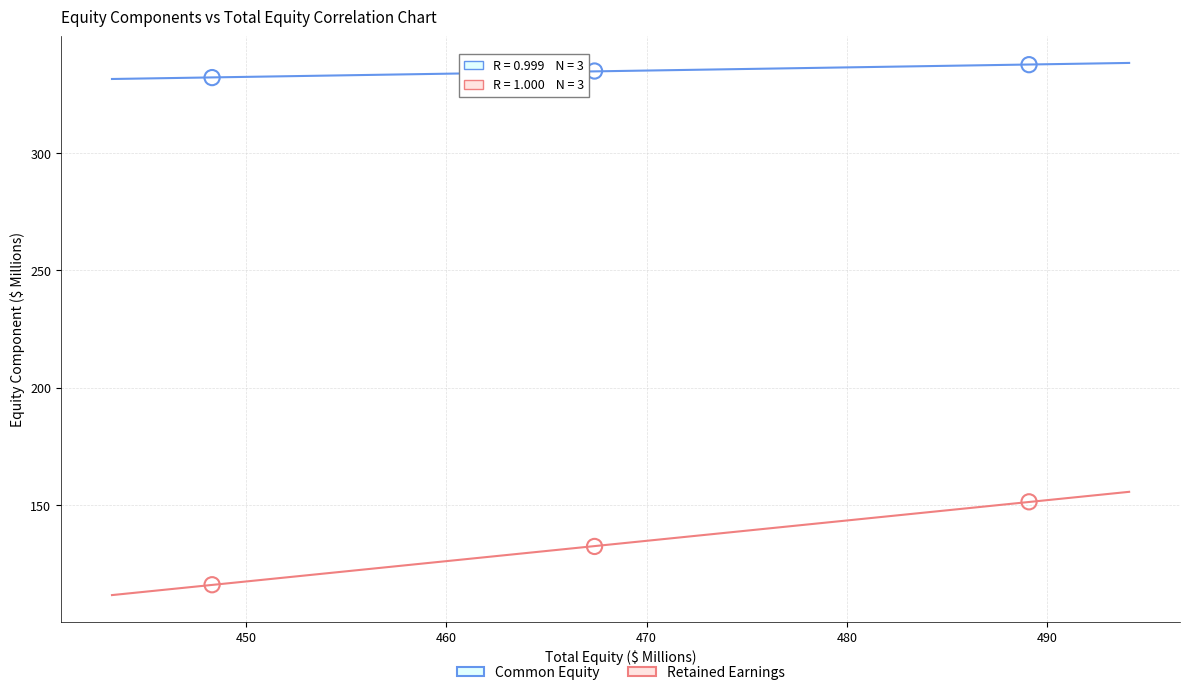

Which series reaches the minimum Y coordinate?

Retained Earnings